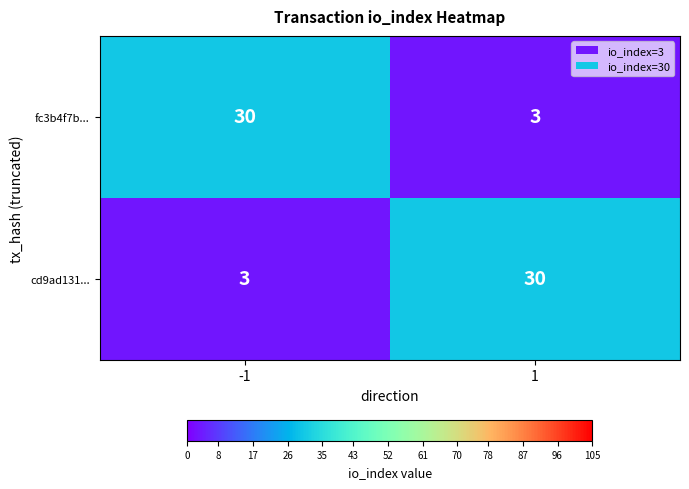

What is the approximate value of fc3b4f7b... at -1, to the nearest 5?

30